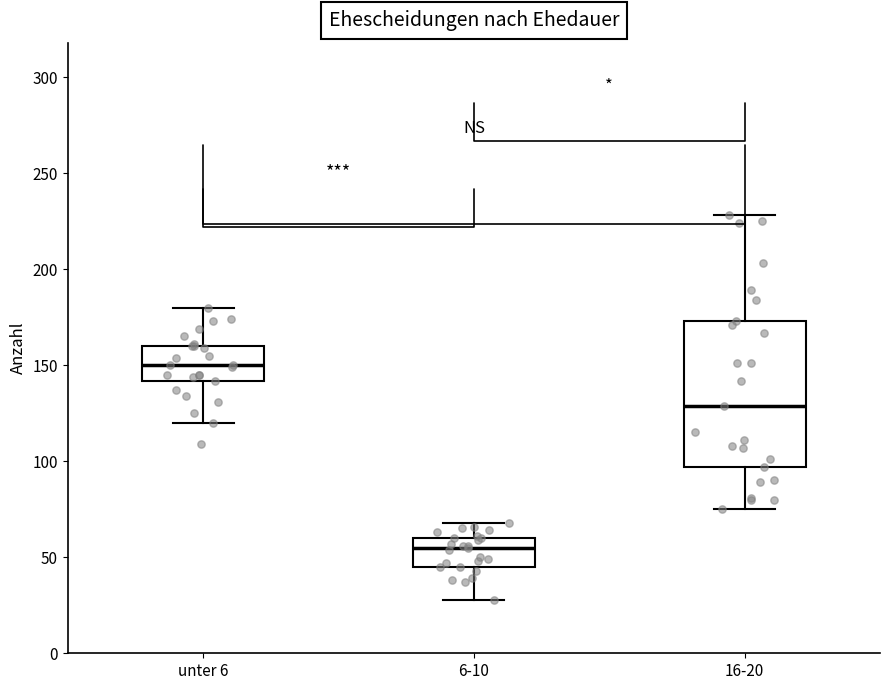

Reading left to right, read every box against the y-axis: the position of its median line, the range the box covers, and the ends of its whiskers. The values are not printed on the chart, so give them approximately, as read against the axis.

unter 6: median 150, box 140 to 160, whiskers 120 to 180
6-10: median 55, box 45 to 60, whiskers 30 to 70
16-20: median 130, box 95 to 175, whiskers 75 to 230